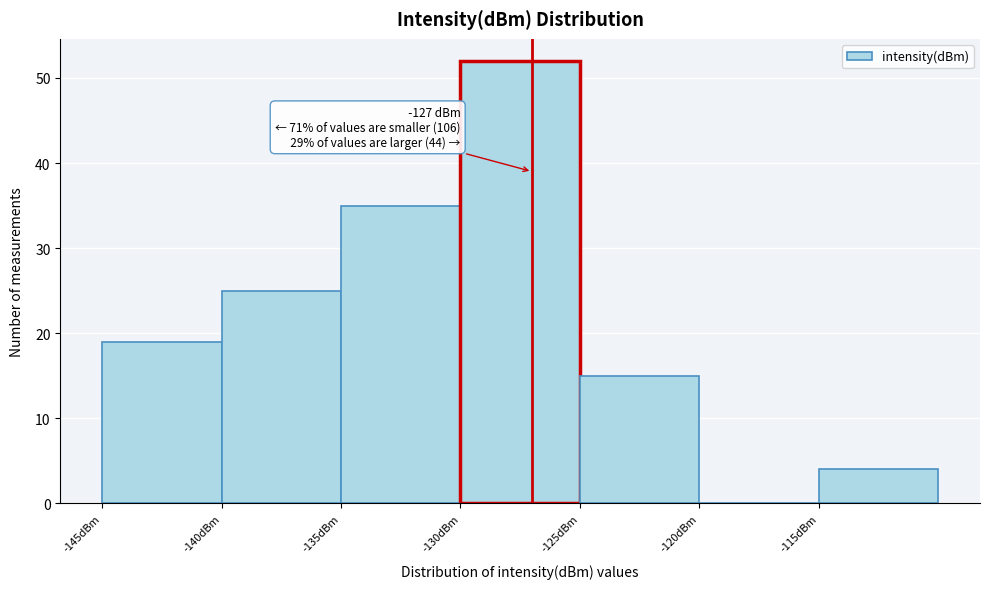

Which range on the x-axis has the tallest bar?

-130 to -125